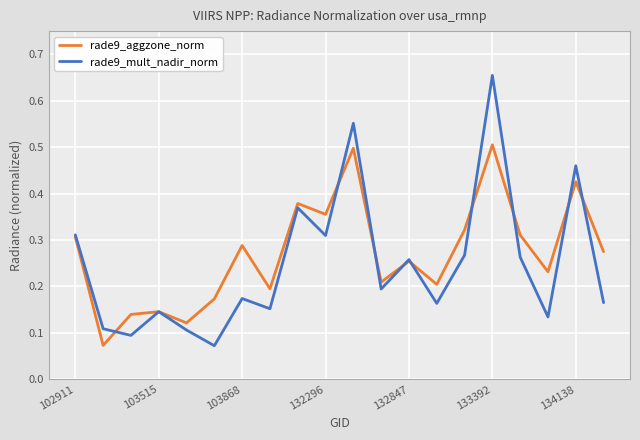

What is the sum of all rade9_aggzone_norm values?

5.4